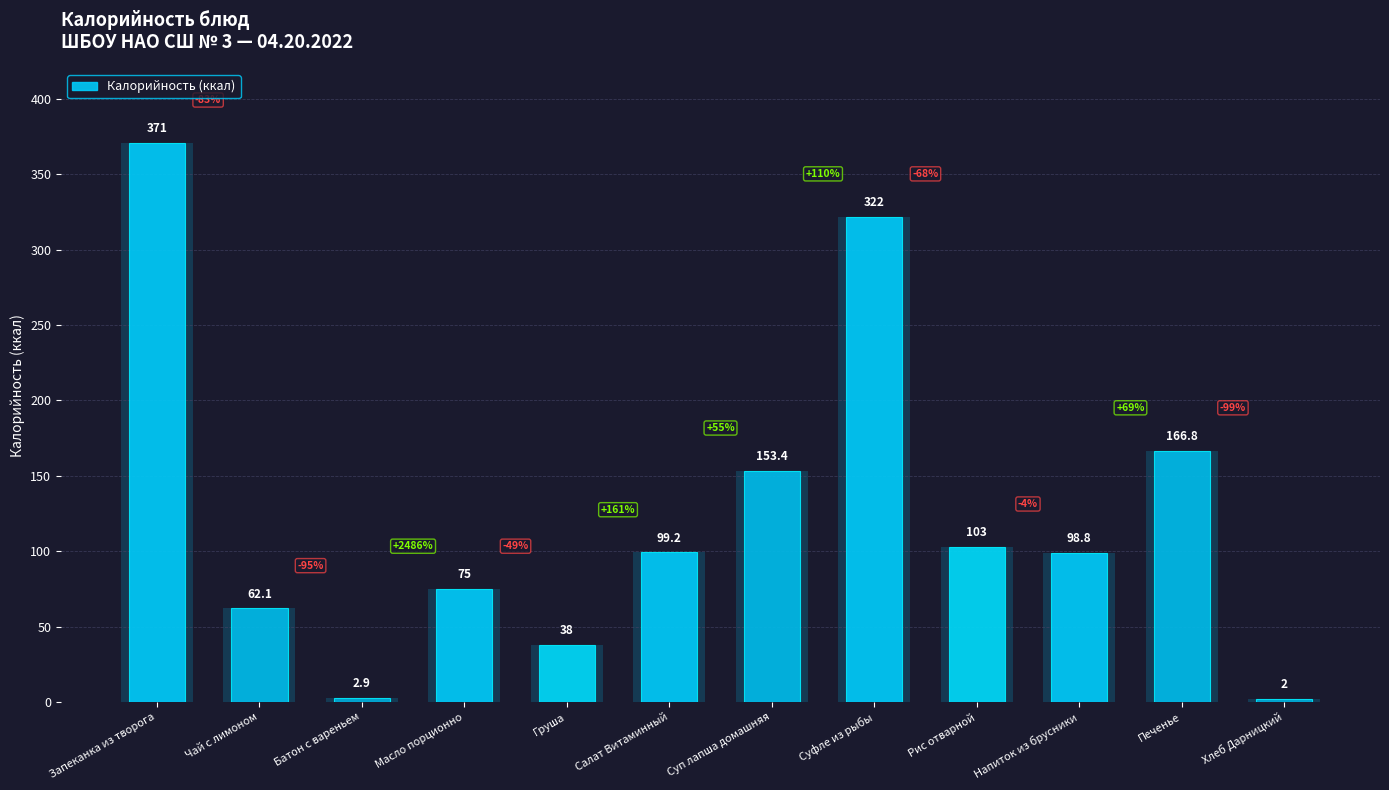

Reading left to right, transcribe all the data shown in this chart.

371.0	62.1	2.9	75.0	38.0	99.2	153.4	322.0	103.0	98.8	166.8	2.0